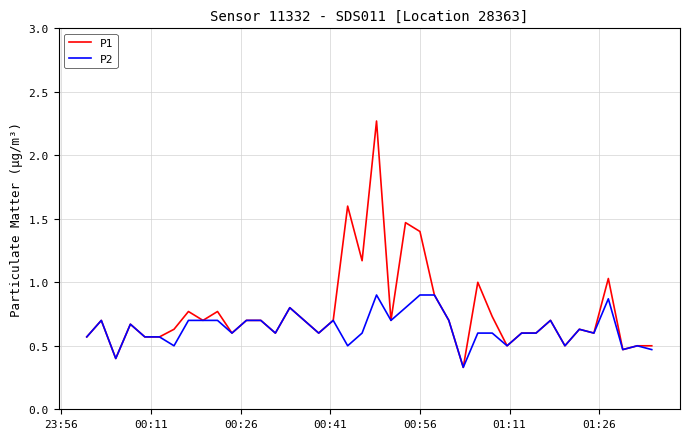

Which series has the largest total across all categories?

P1